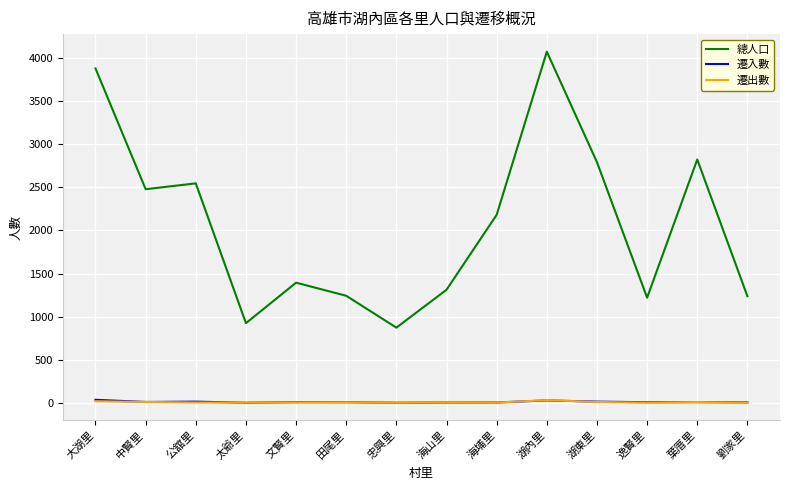

At which category is the sum across all series the highest?

湖內里